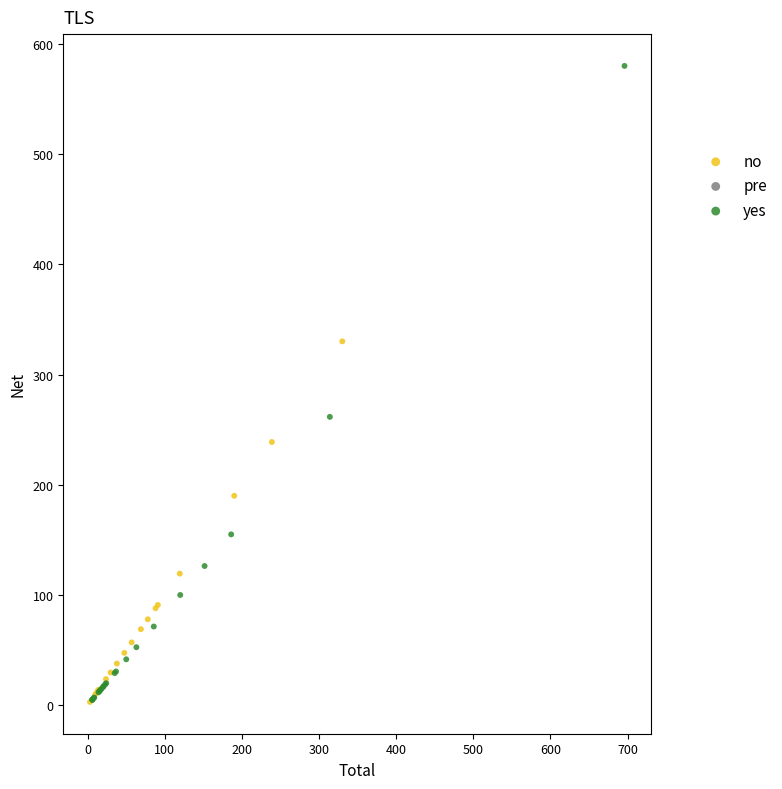

Which series contains the highest Y value?

yes